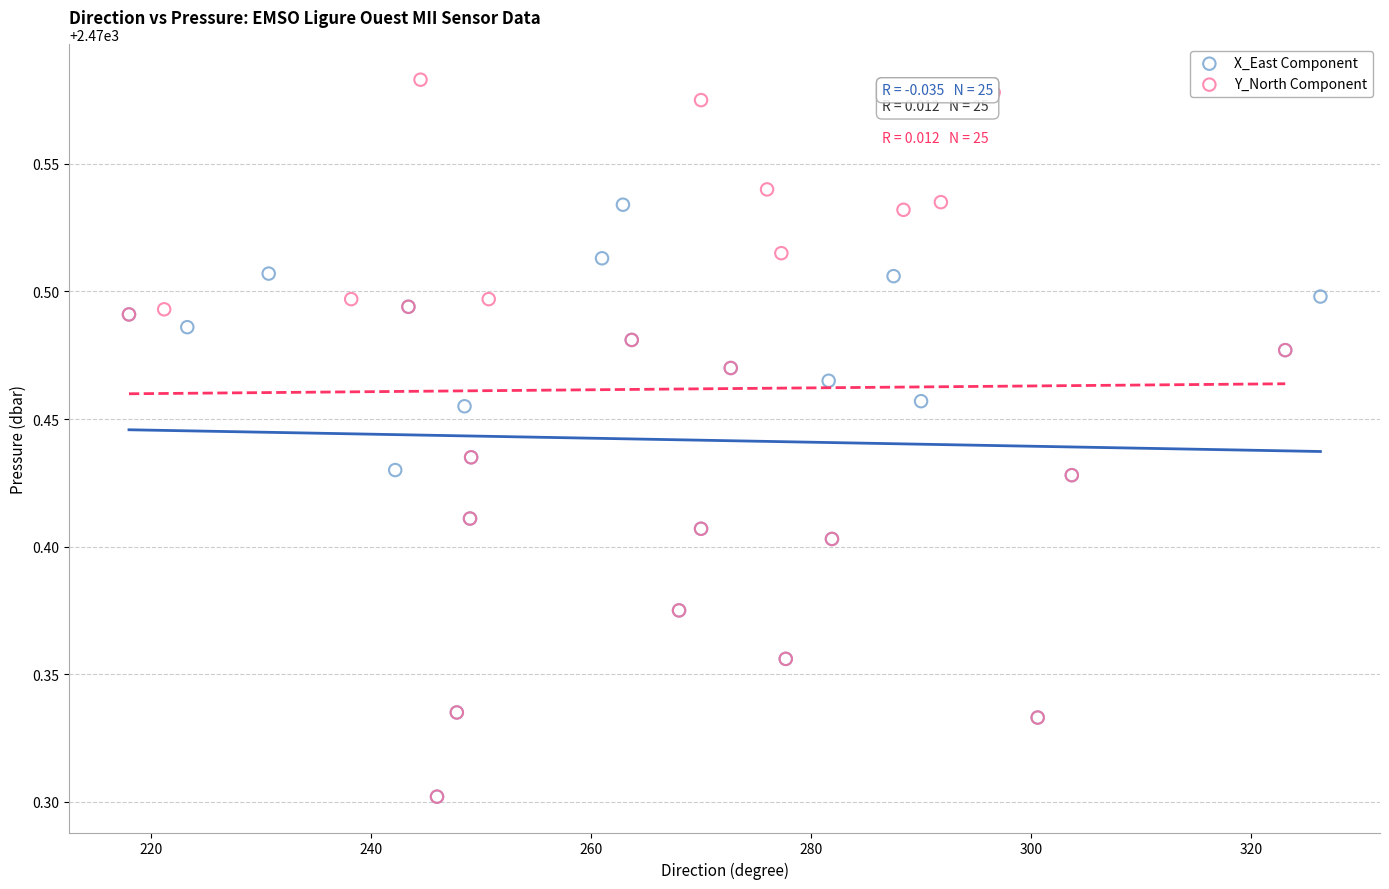

What are all the series names shown in the legend?

X_East Component, Y_North Component